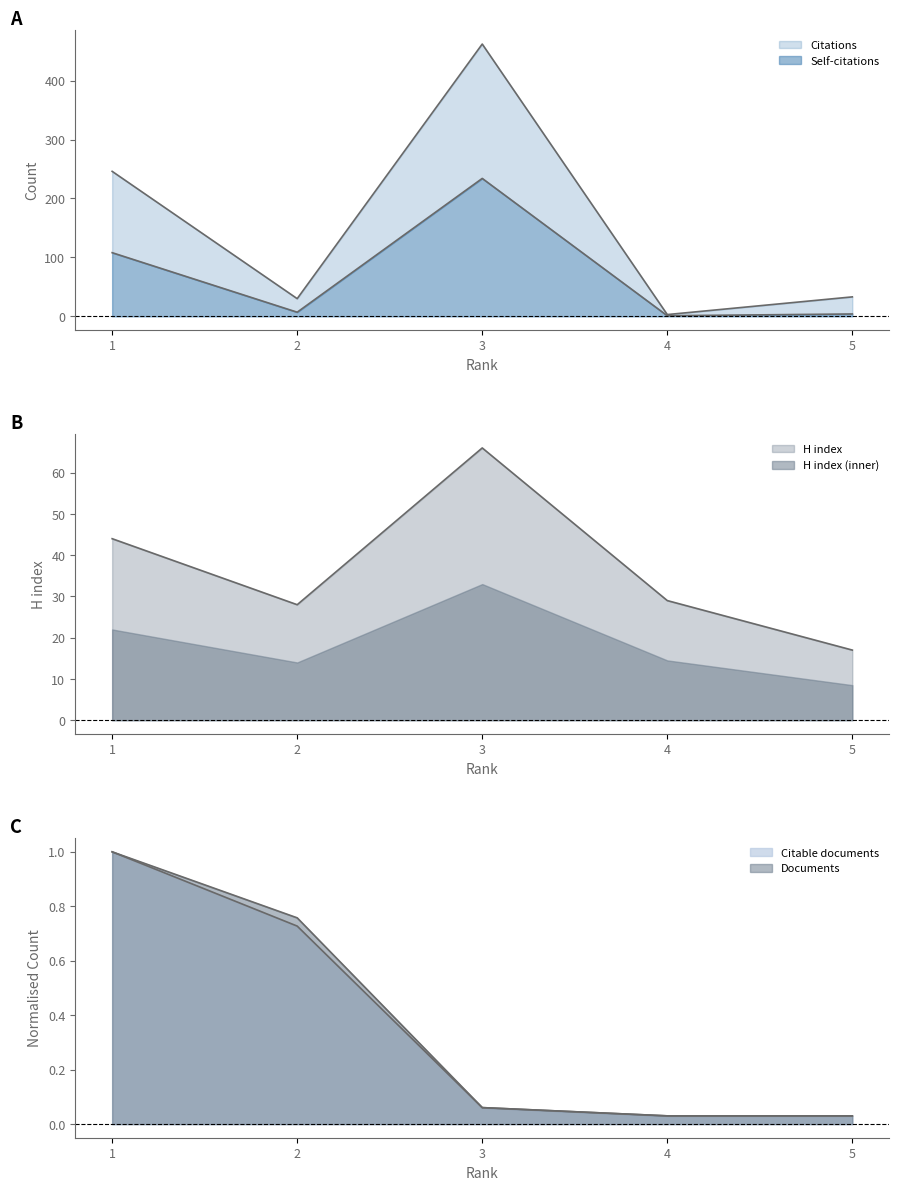

Between 4 and 5, which series saw the biggest shift?

Citations